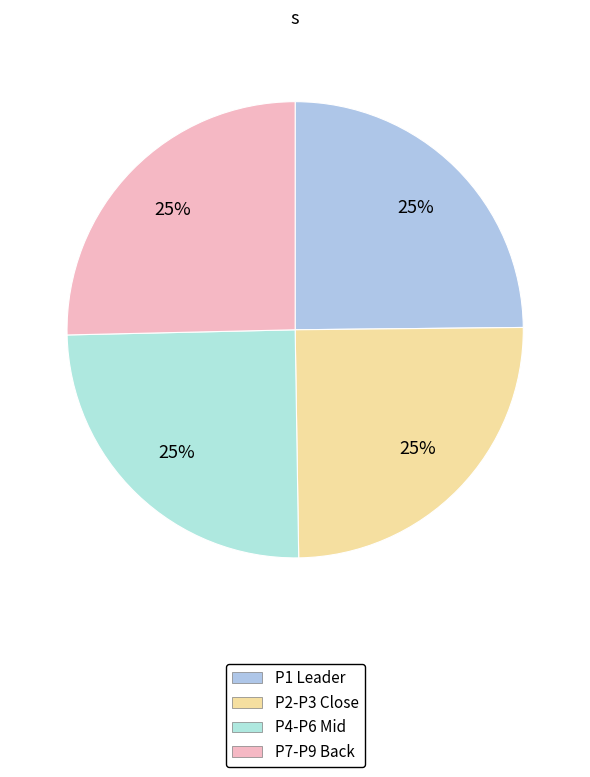

Is there any slice that represents more than half of the pie?

No